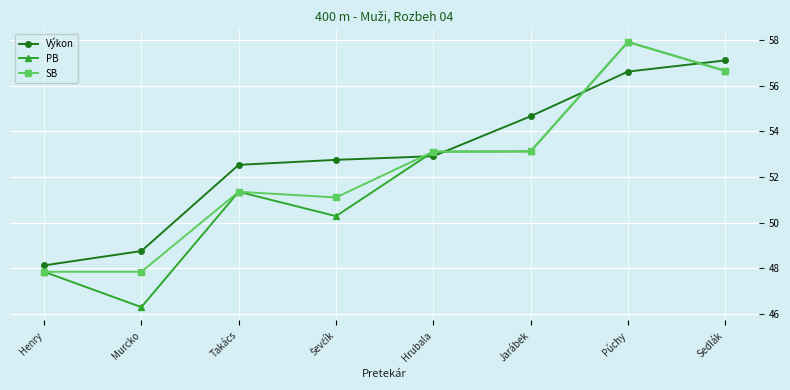

True or false: PB and Výkon intersect in this chart.

True